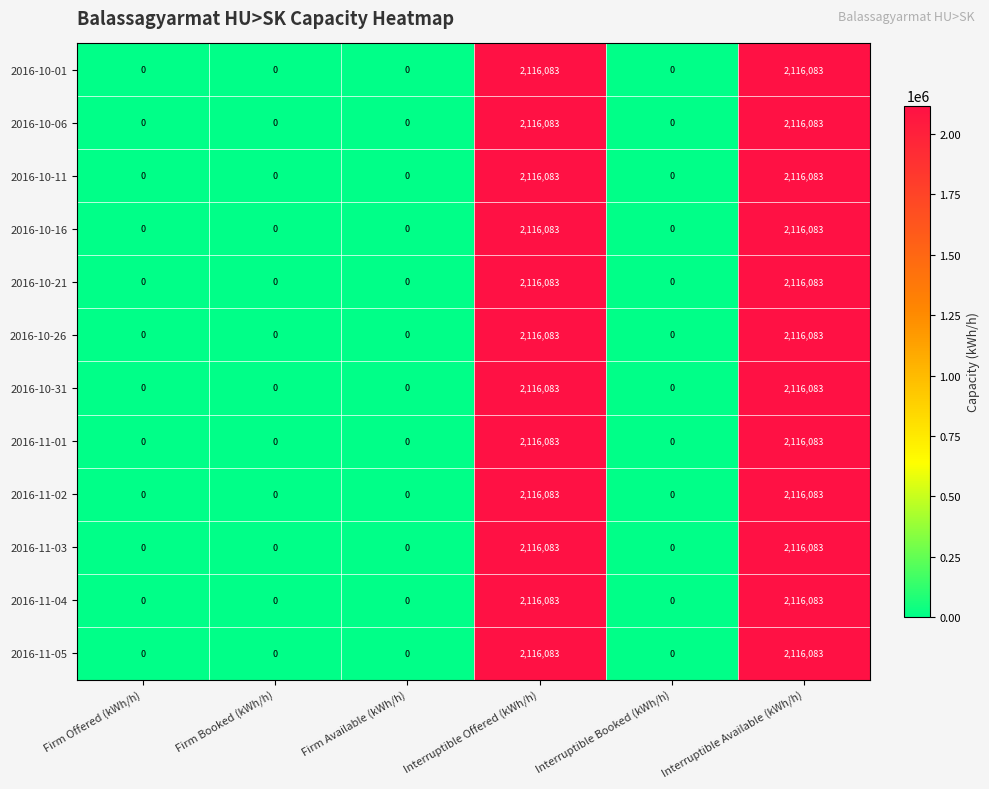

What is the difference between the maximum and minimum values in the 2016-10-11 series?

2116083